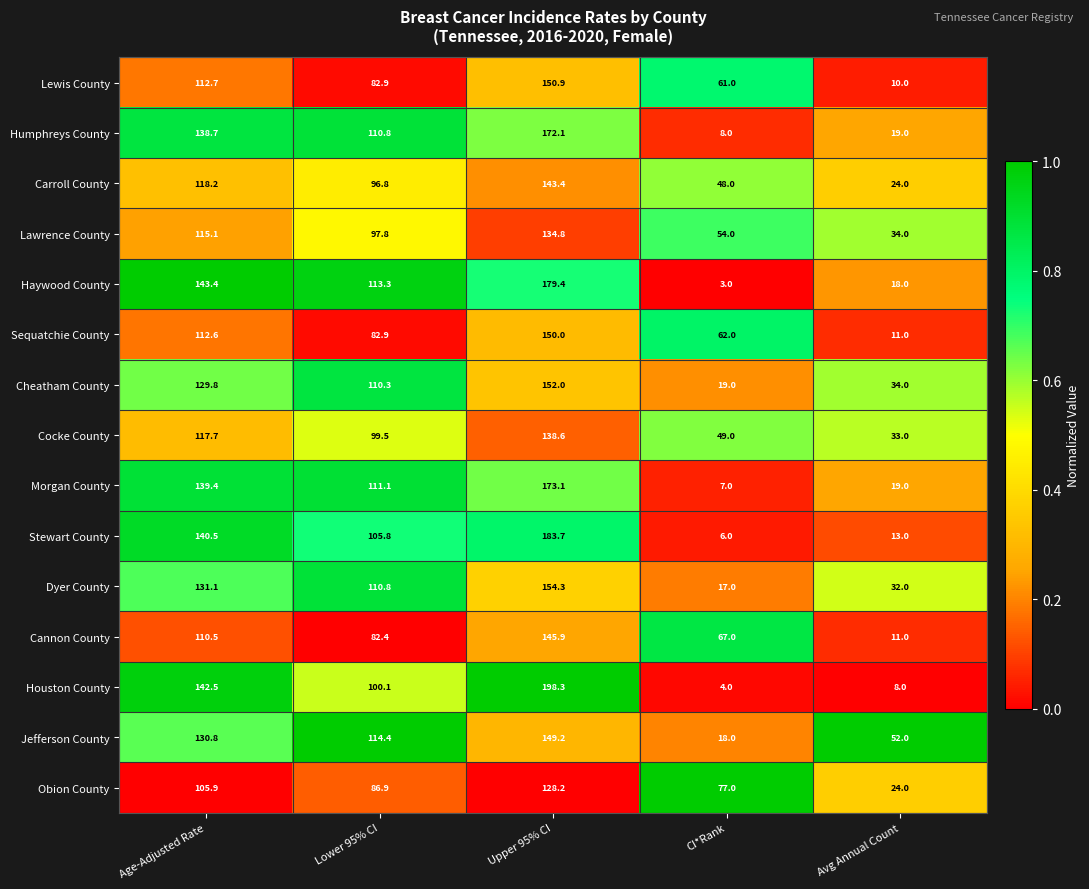

Is the value of Lawrence County at Upper 95% CI greater than the value of Obion County at Age-Adjusted Rate?

Yes